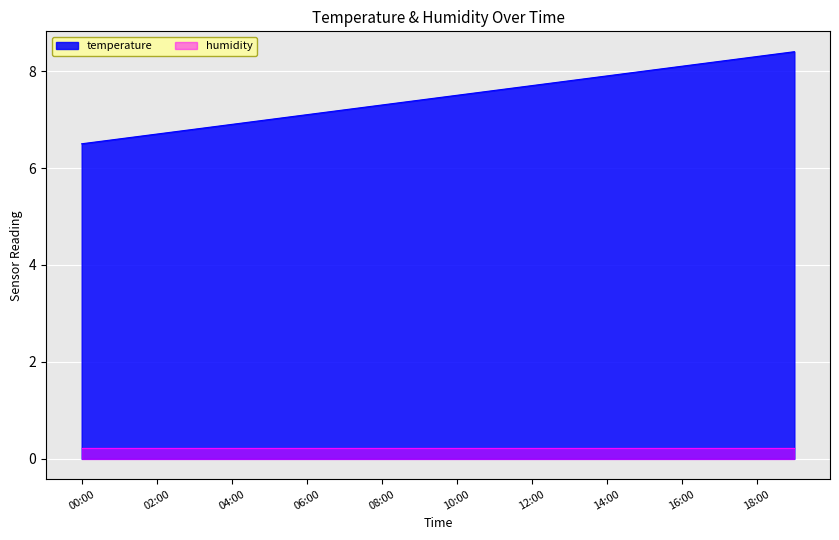

True or false: the data has more than 0 interior local peaks.

False